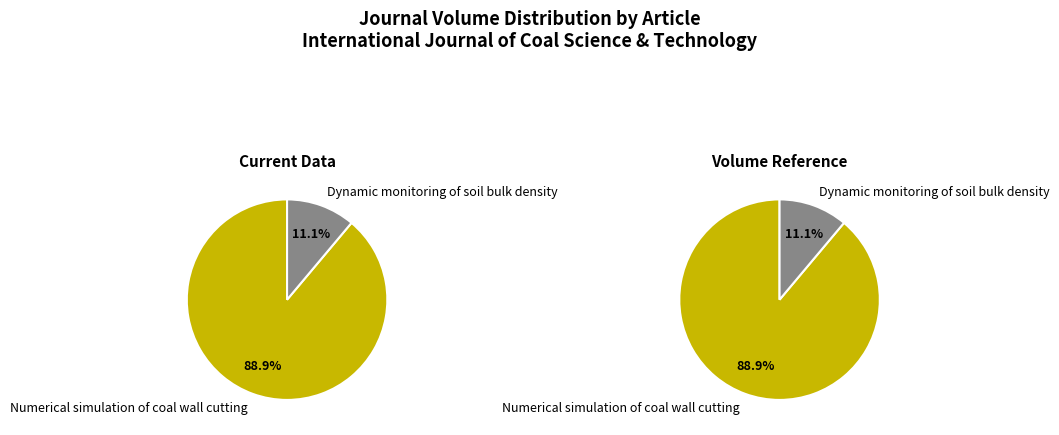

What is the change in value from Numerical simulation of coal wall cutting to Dynamic monitoring of soil bulk density?

-7